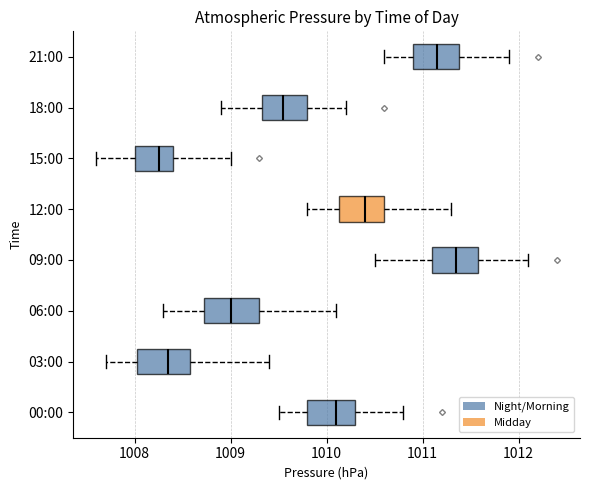

Reading bottom to top, transcribe this box plot: for each box, give where its median line is, the range the box spans, and where its two whiskers end, as read against the x-axis. The values are not printed on the chart, so give them approximately, as read against the axis.

00:00: median 1010.1, box 1009.8 to 1010.3, whiskers 1009.5 to 1010.8
03:00: median 1008.4, box 1008.0 to 1008.6, whiskers 1007.7 to 1009.4
06:00: median 1009.0, box 1008.7 to 1009.3, whiskers 1008.3 to 1010.1
09:00: median 1011.4, box 1011.1 to 1011.6, whiskers 1010.5 to 1012.1
12:00: median 1010.4, box 1010.1 to 1010.6, whiskers 1009.8 to 1011.3
15:00: median 1008.3, box 1008.0 to 1008.4, whiskers 1007.6 to 1009.0
18:00: median 1009.6, box 1009.3 to 1009.8, whiskers 1008.9 to 1010.2
21:00: median 1011.2, box 1010.9 to 1011.4, whiskers 1010.6 to 1011.9